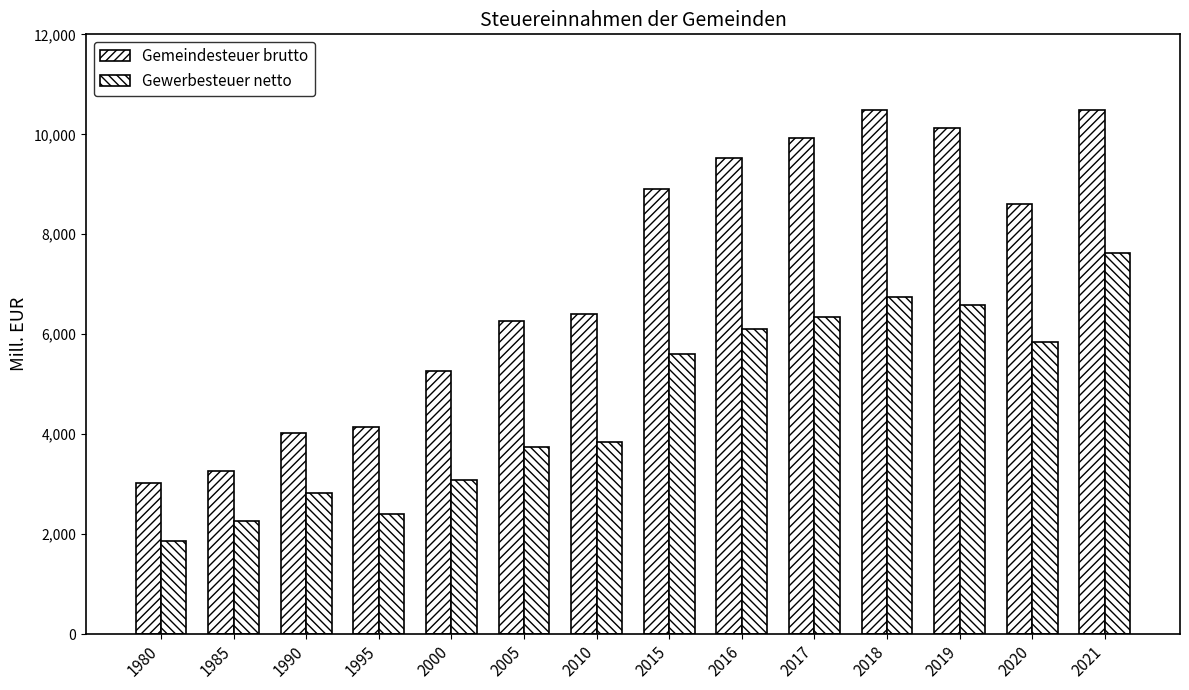

Which series has the widest spread of values?

Gemeindesteuer brutto